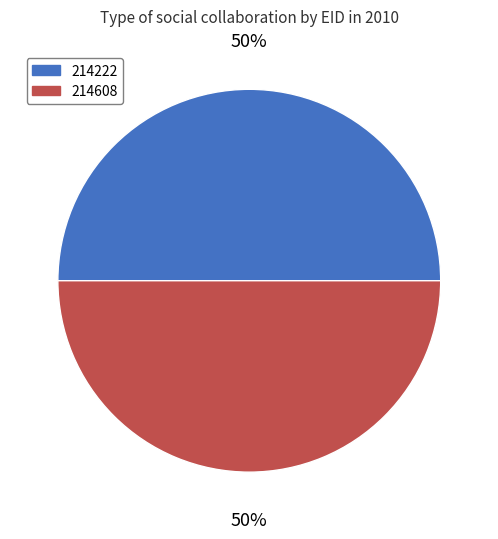

To the nearest percent, what is the combined percentage of 214608 and 214222?

100%